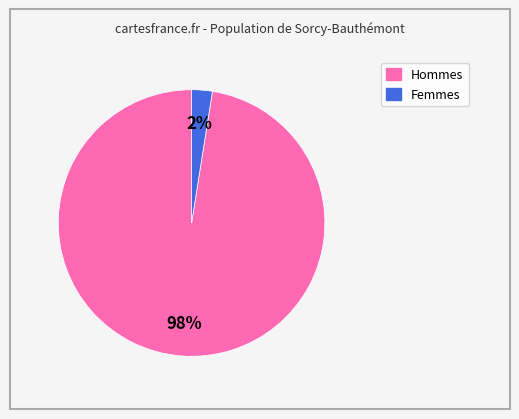

Is there any slice that represents more than half of the pie?

Yes